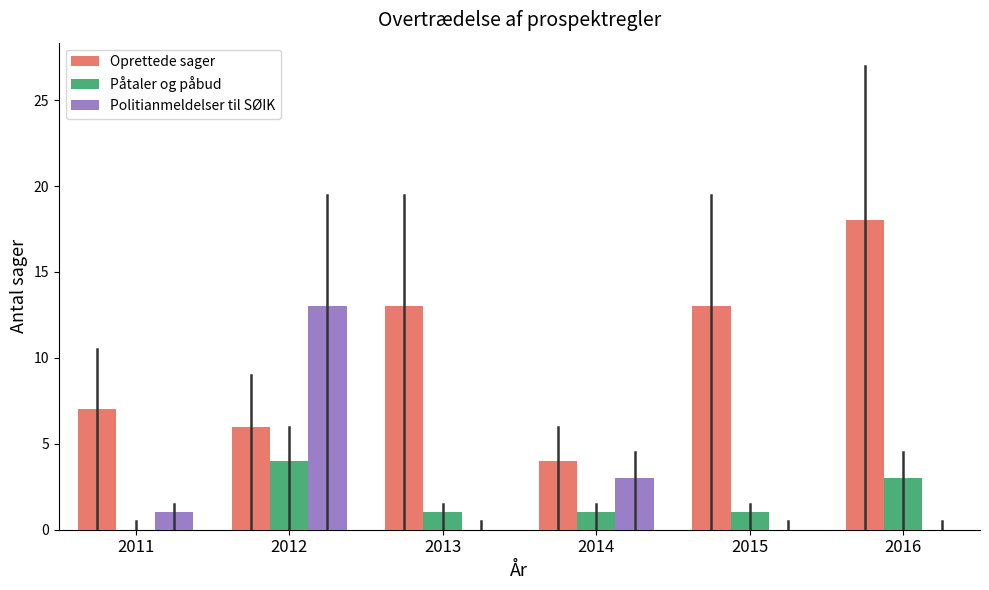

What is the difference between the Oprettede sager values at 2016 and 2011?

11